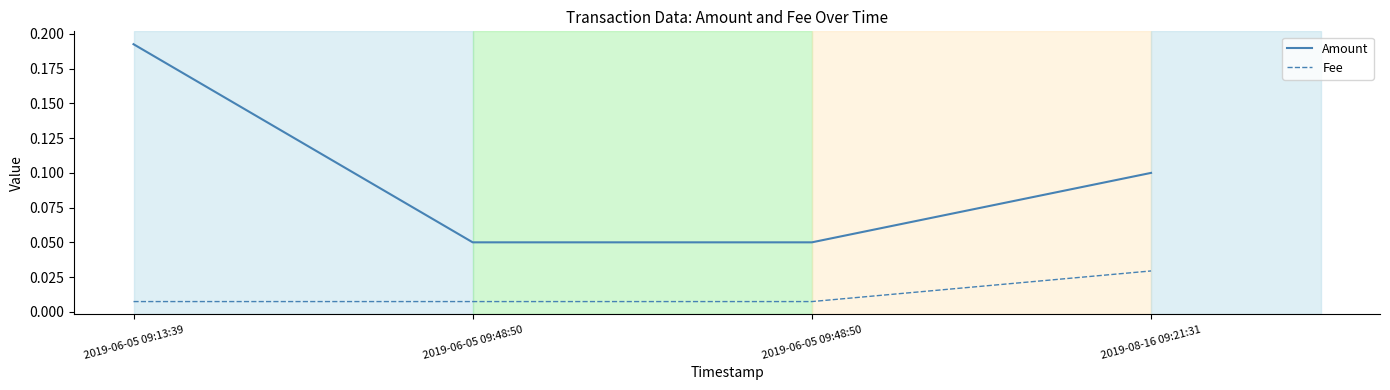

How many series are shown in this chart?

2